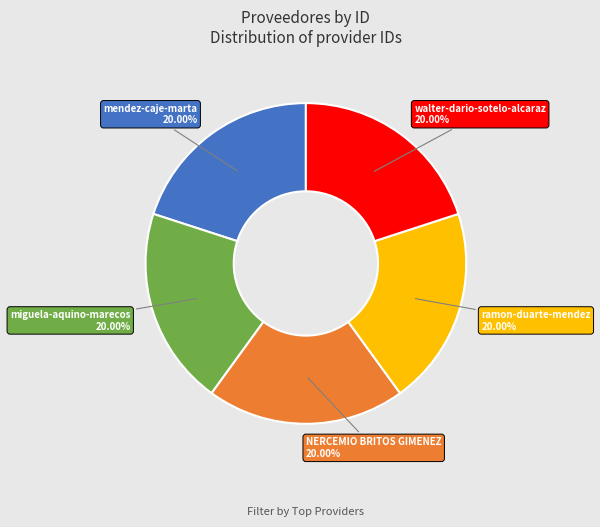

Does any single category account for the majority?

No